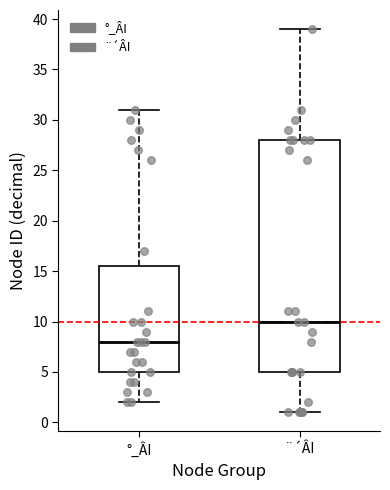

Where does the median line of the box for ¨´ÂI sit on the y-axis? The values are not printed on the chart, so give them approximately, as read against the axis.

10.0